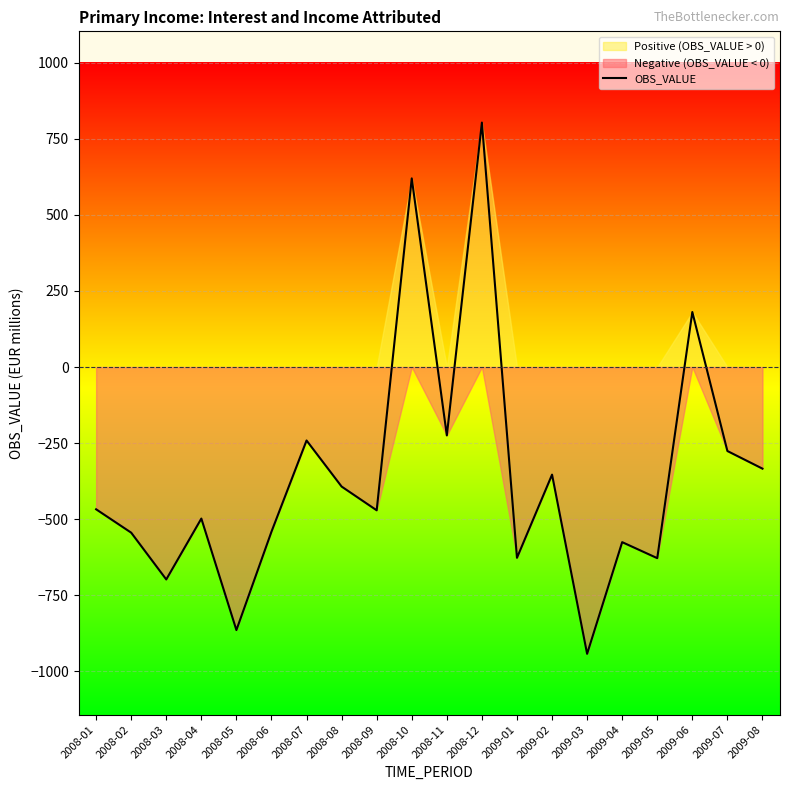

Is it true that the value at 2008-11 is -224.8?

True